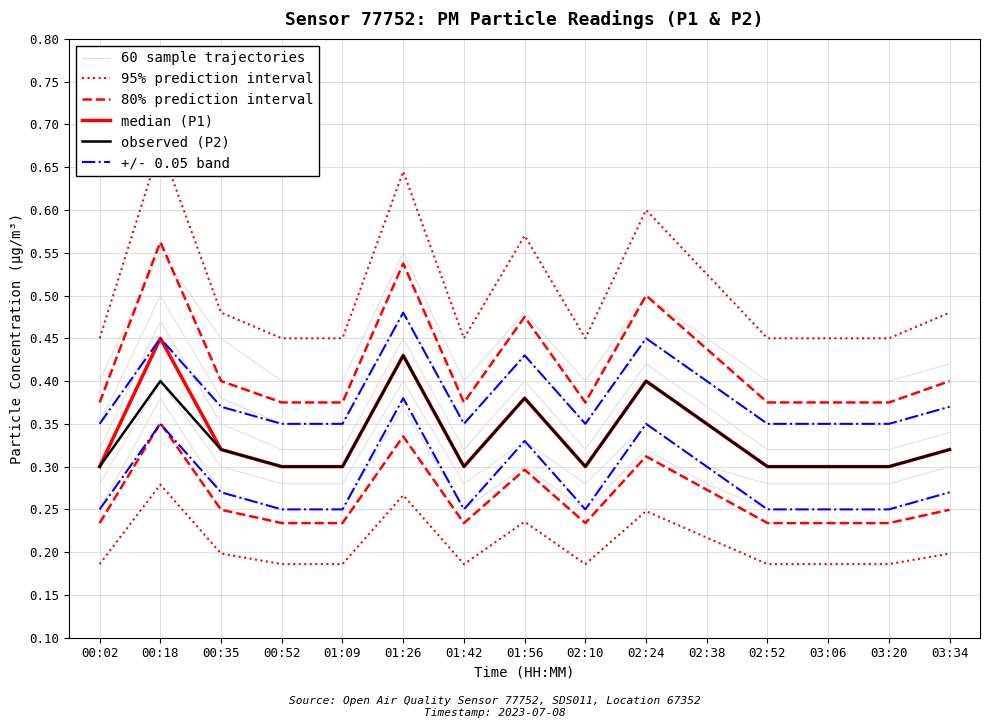

What is the value of the median (P1) point at the 2nd from the left?

0.5